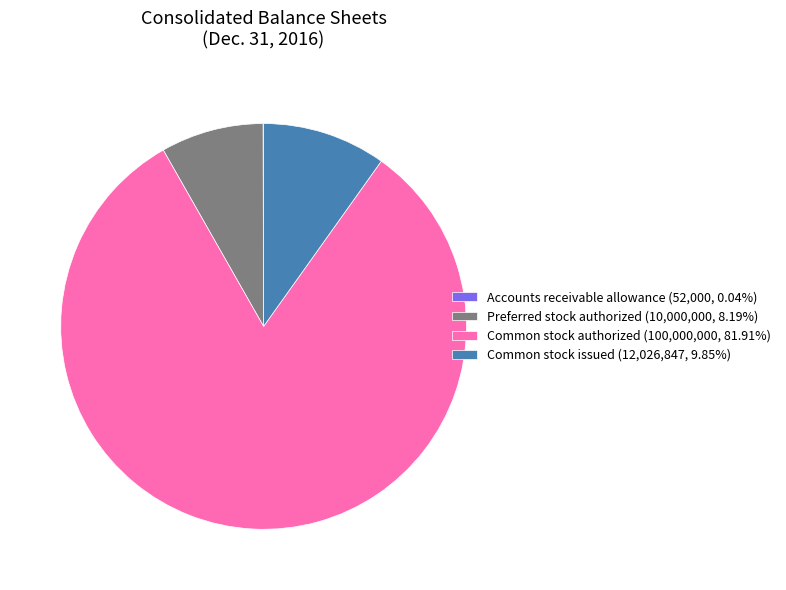

Is Common stock authorized (100,000,000, 81.91%) the majority of the pie?

Yes